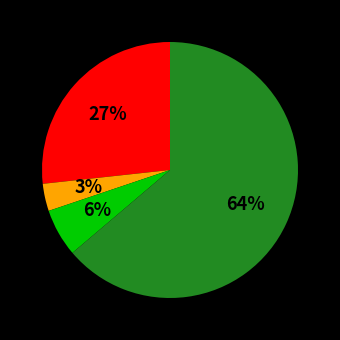

Does any single category account for the majority?

Yes